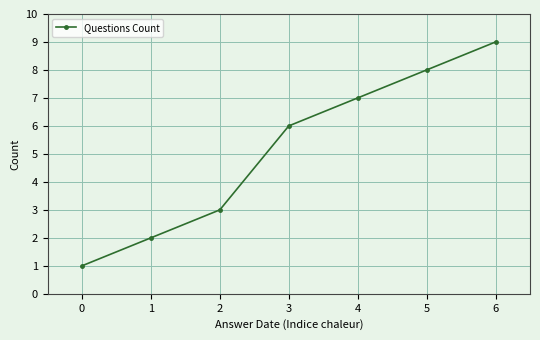

List the labels in order of value, largest first.

6, 5, 4, 3, 2, 1, 0